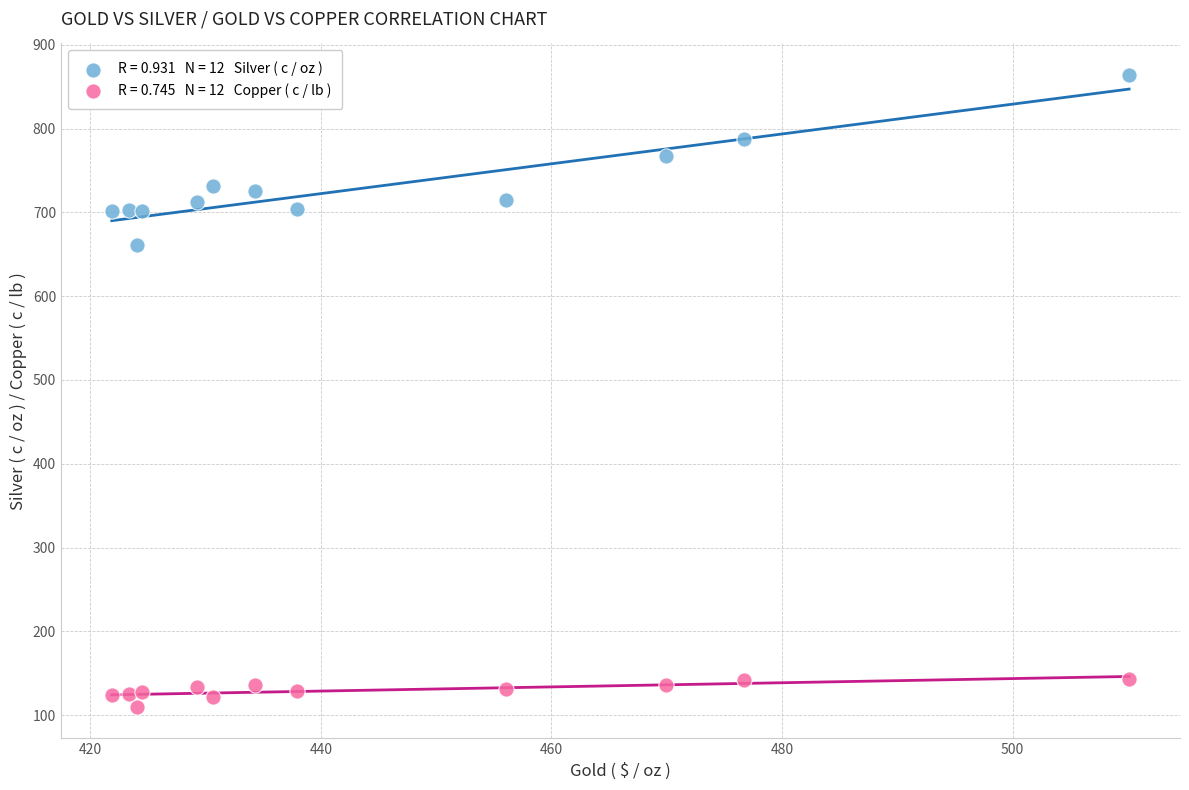

Across all series, what Y value is closest to 486?

660.9